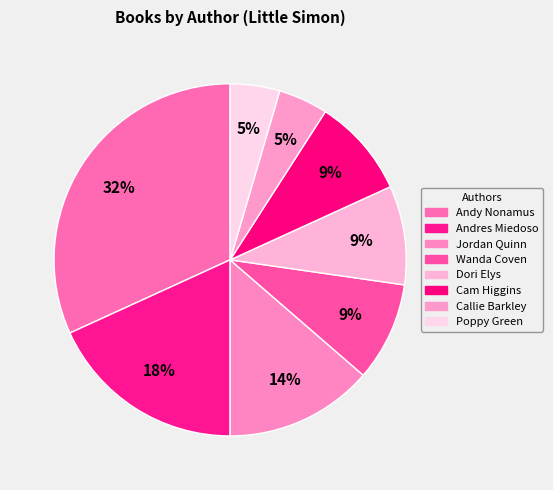

How many segments does this pie chart have?

8